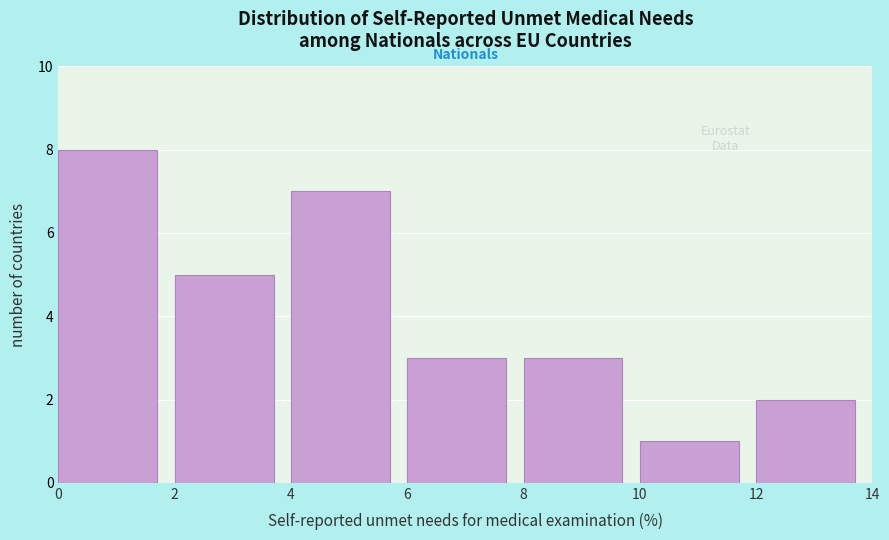

Reading left to right, transcribe this chart: for each bar, give the range it covers on the x-axis and its height. The values are not printed on the chart, so give them approximately, as read against the axis.

0 to 2: 8
2 to 4: 5
4 to 6: 7
6 to 8: 3
8 to 10: 3
10 to 12: 1
12 to 14: 2